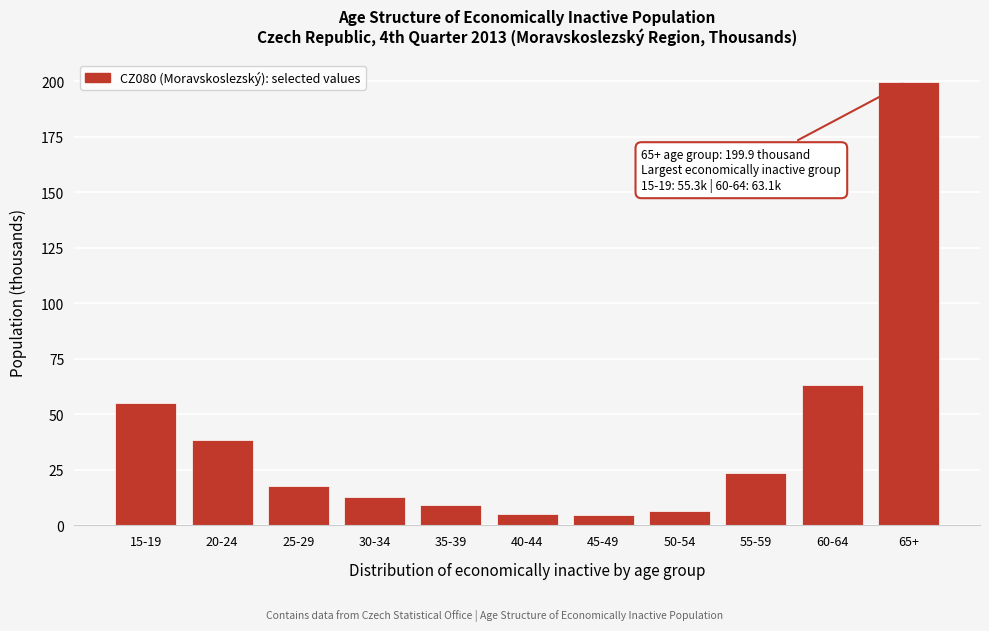

What is the value of the 10th bar from the left?

63.1